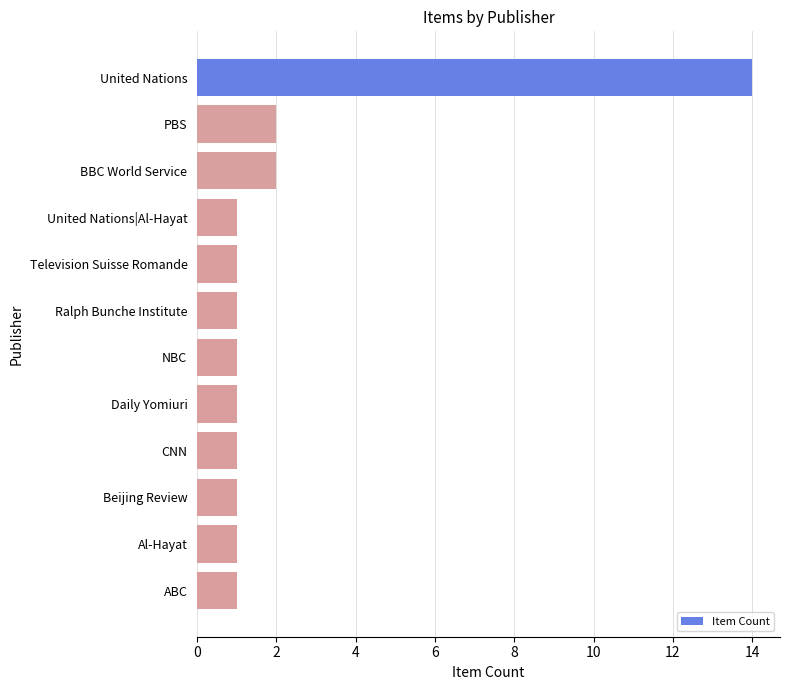

What is the greatest value displayed?

14